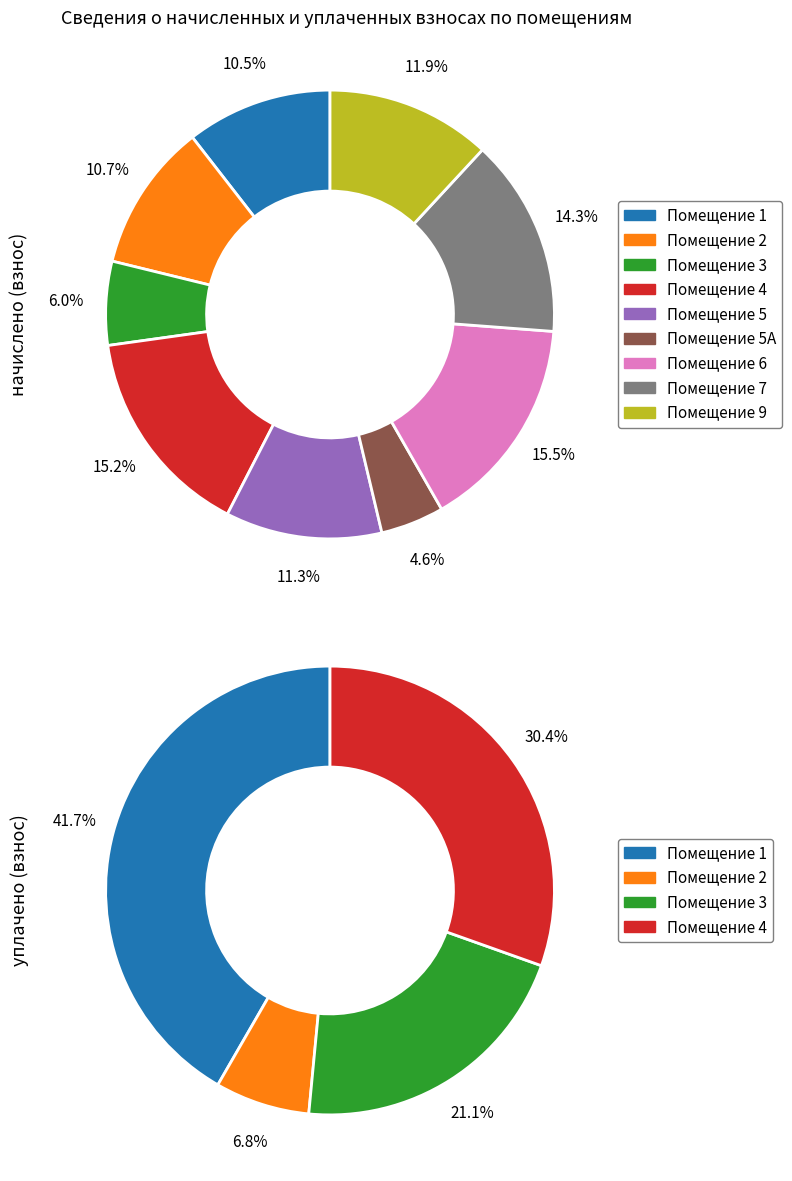

Does 5А represent more than half of the total?

No